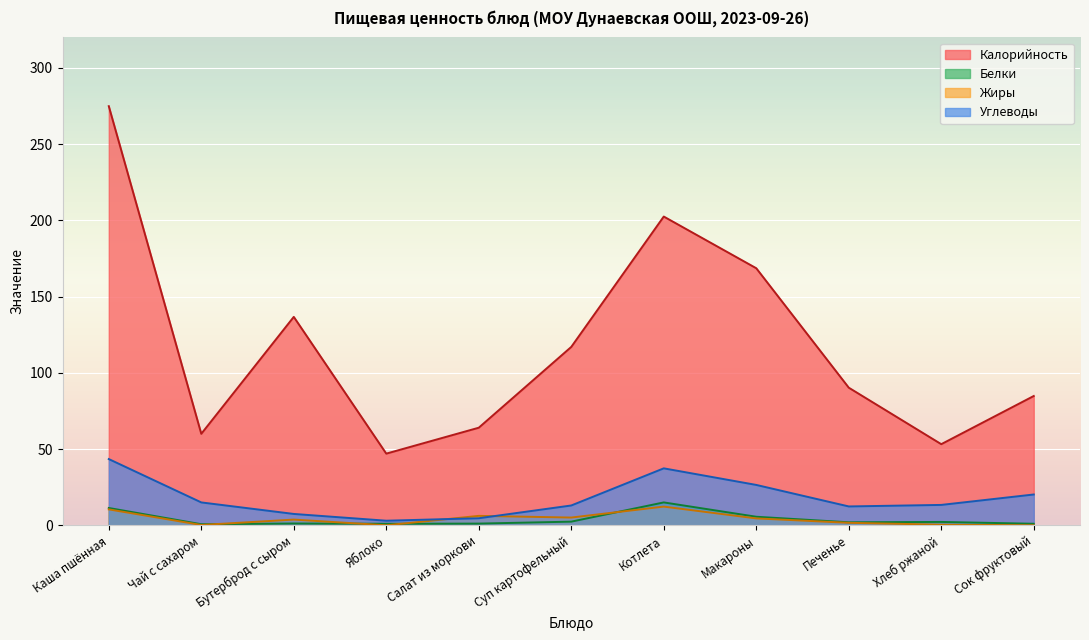

Where does the Белки series first go above 1?

Каша пшённая